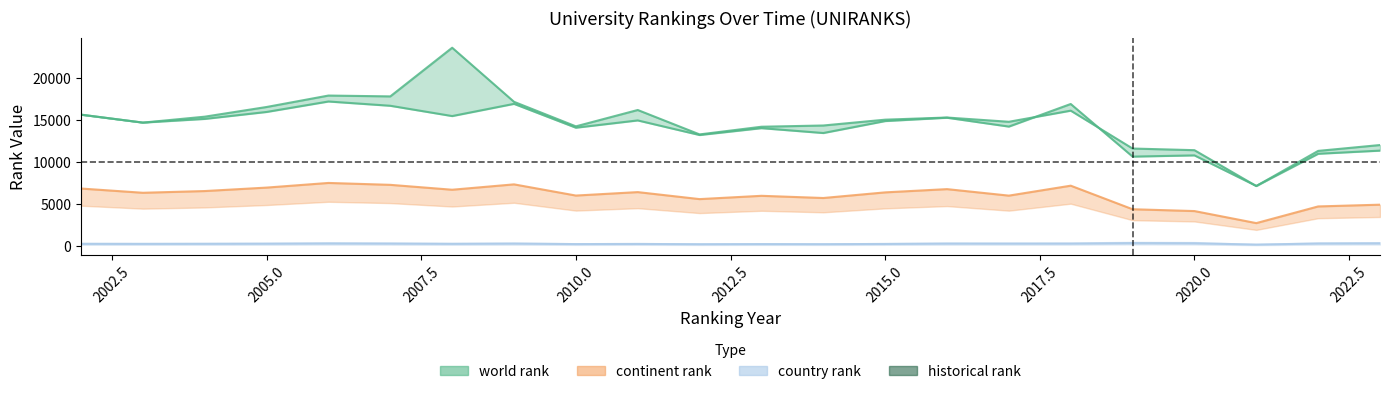

What is the average value of the country rank series?

226.6